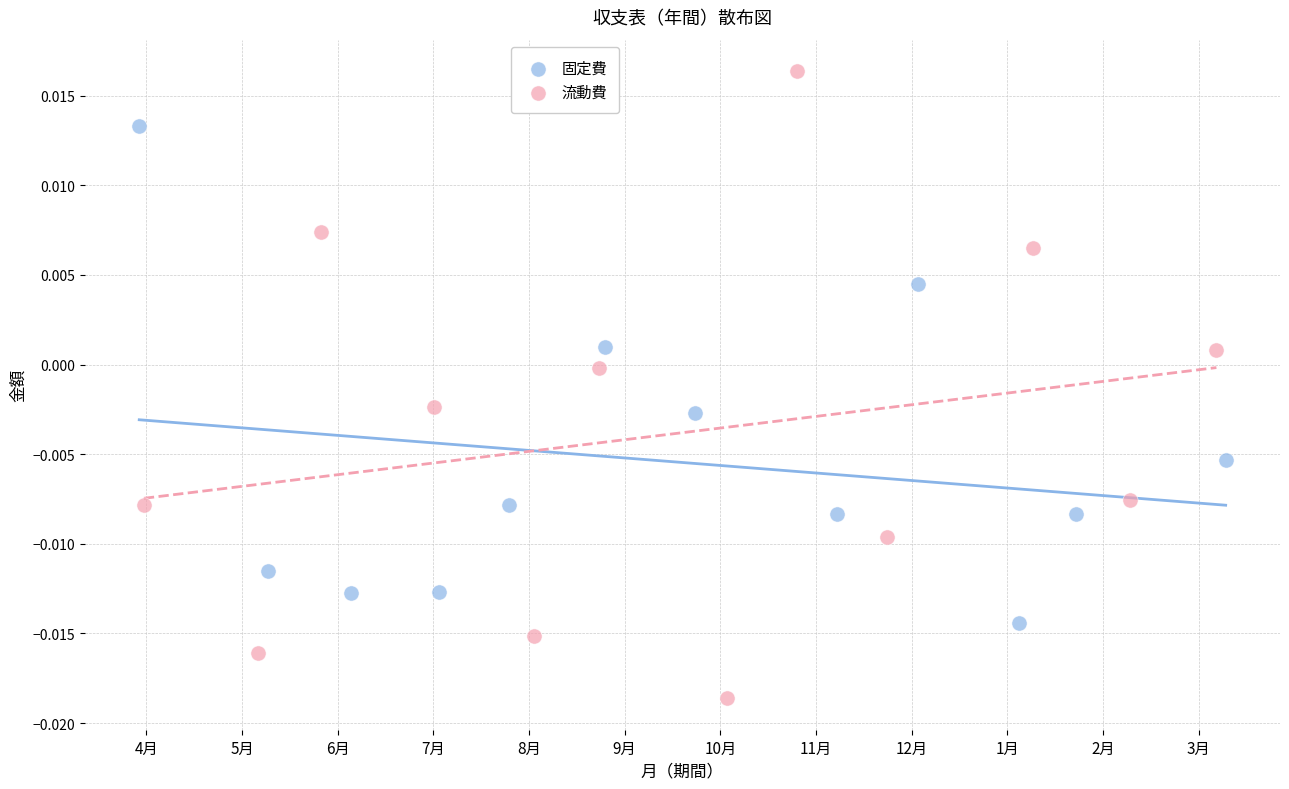

Which series has the widest spread of Y values?

流動費